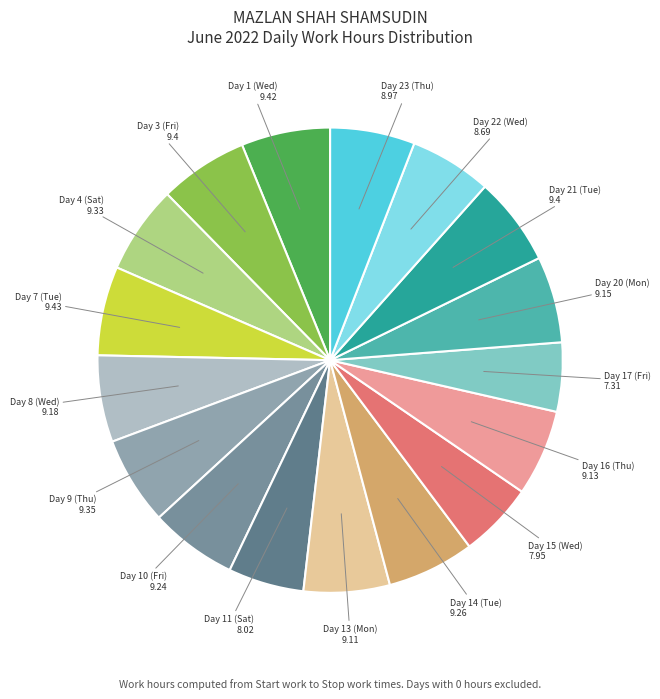

How many slices are in this pie chart?

17